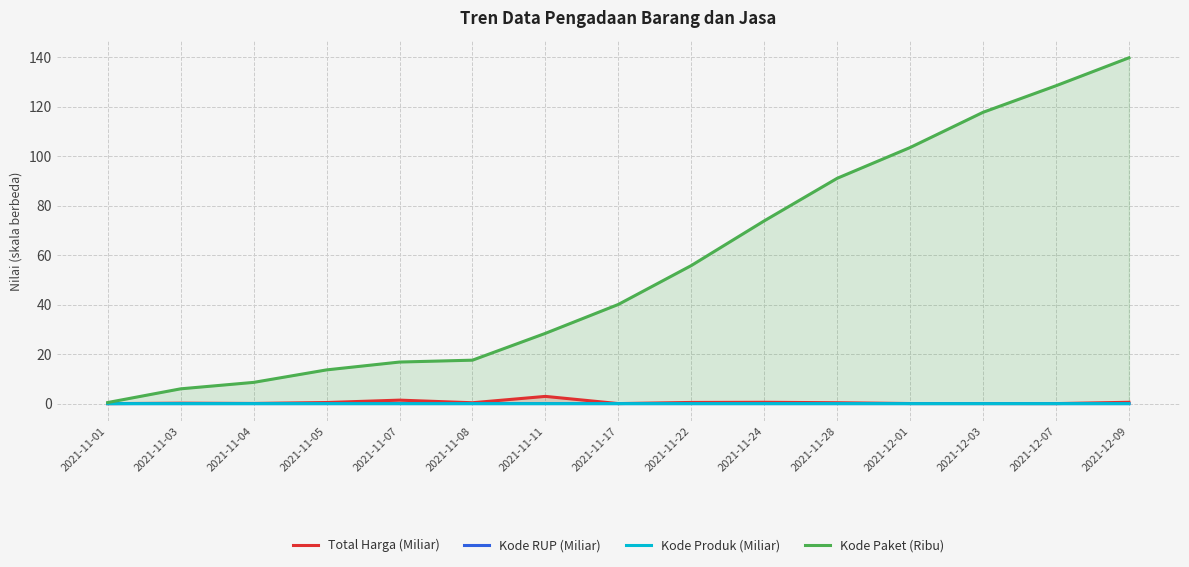

At which category is the sum across all series the highest?

2021-12-09